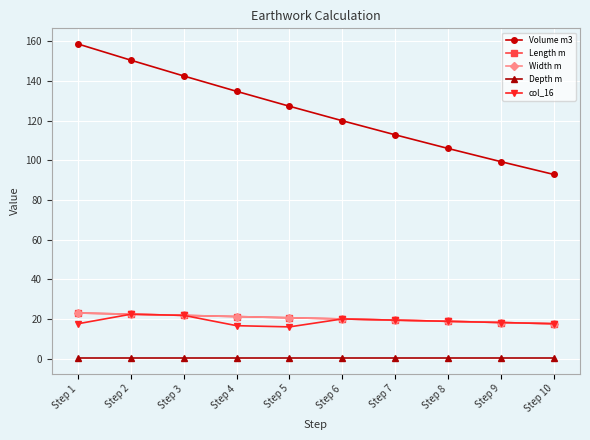

True or false: Volume m3 and col_16 intersect in this chart.

False